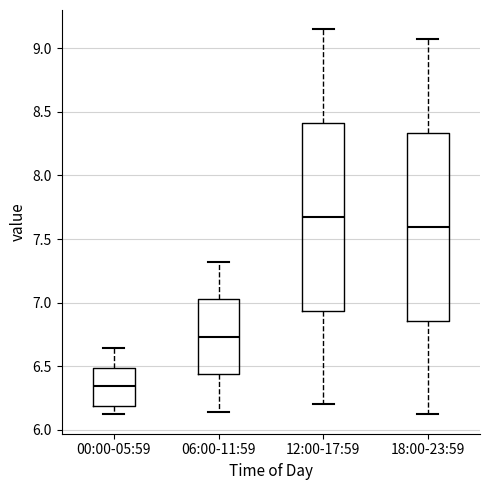

Reading left to right, transcribe this box plot: for each box, give where its median line is, the range the box spans, and where its two whiskers end, as read against the y-axis. The values are not printed on the chart, so give them approximately, as read against the axis.

00:00-05:59: median 6.35, box 6.20 to 6.50, whiskers 6.10 to 6.65
06:00-11:59: median 6.75, box 6.45 to 7.05, whiskers 6.15 to 7.30
12:00-17:59: median 7.70, box 6.95 to 8.40, whiskers 6.20 to 9.15
18:00-23:59: median 7.60, box 6.85 to 8.35, whiskers 6.10 to 9.05